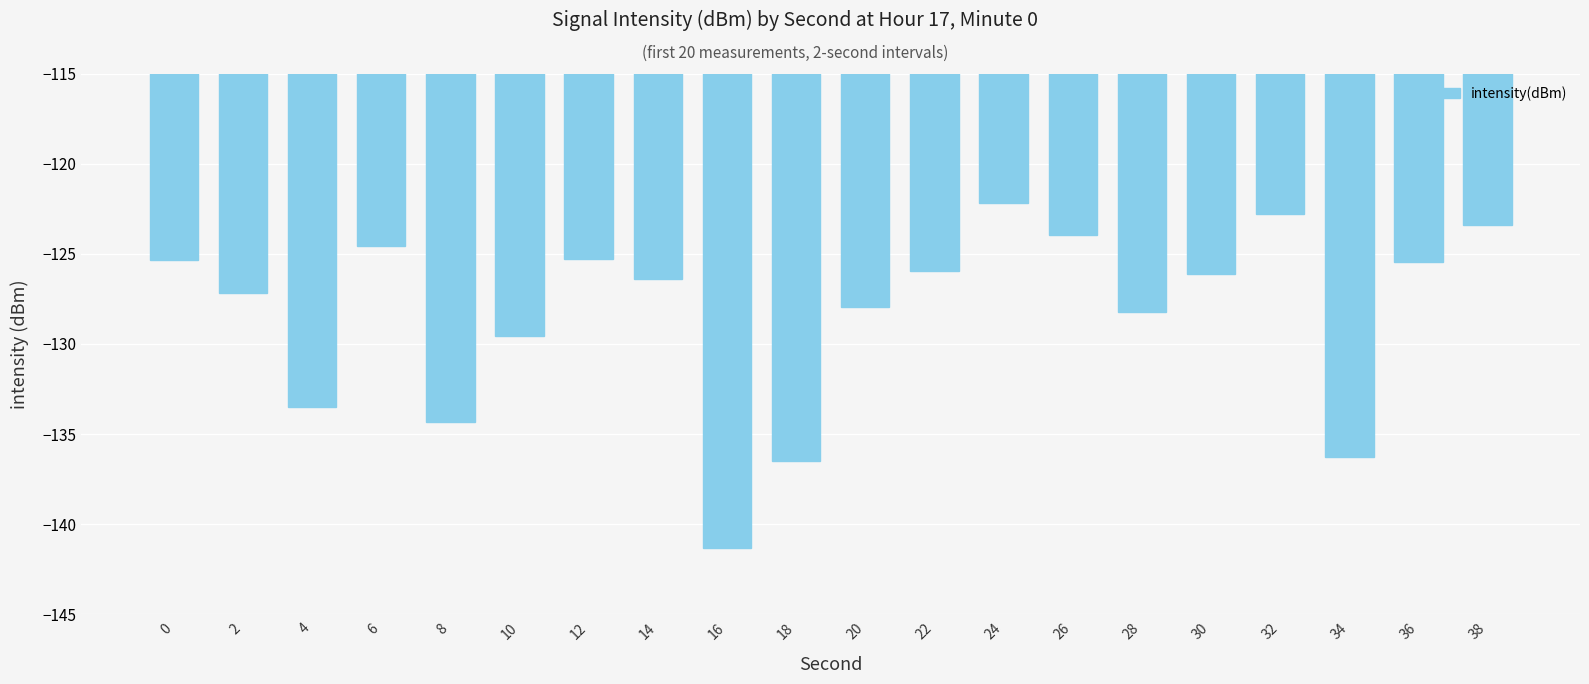

What is the difference between the second highest and second lowest values?

13.7